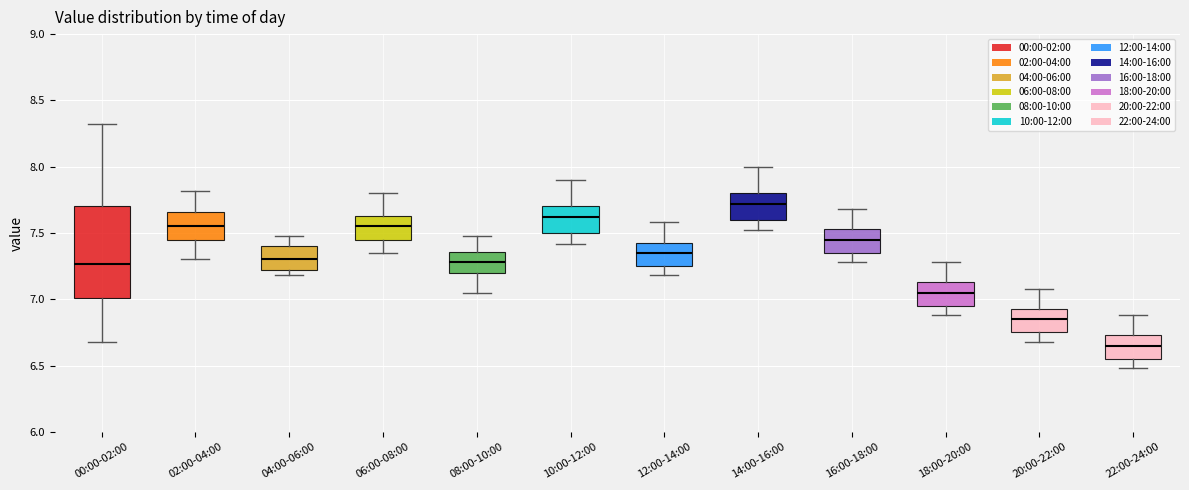

Comparing the boxes themselves (not the whiskers), which one is the tallest?

00:00-02:00